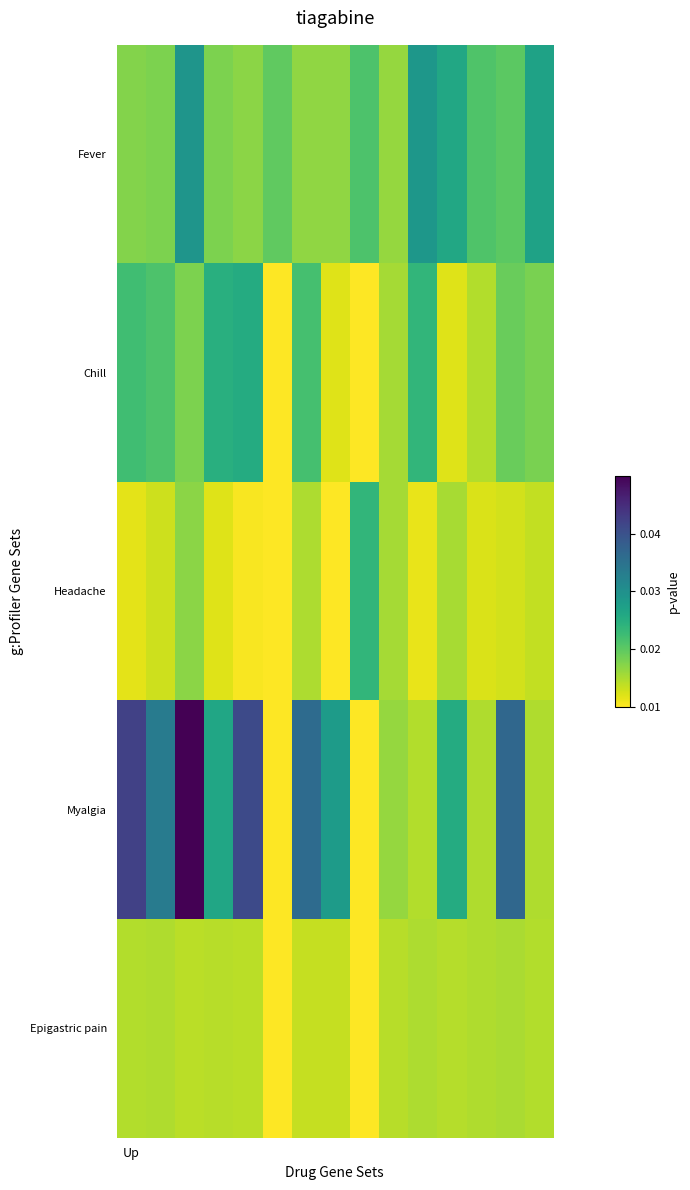

Reading left to right, list all the values displayed in this chart.

Fever: 0.0	0.0	0.0	0.0	0.0	0.0	0.0	0.0	0.0	0.0	0.0	0.0	0.0	0.0	0.0
Chill: 0.0	0.0	0.0	0.0	0.0	0.0	0.0	0.0	0.0	0.0	0.0	0.0	0.0	0.0	0.0
Headache: 0.0	0.0	0.0	0.0	0.0	0.0	0.0	0.0	0.0	0.0	0.0	0.0	0.0	0.0	0.0
Myalgia: 0.0	0.0	0.1	0.0	0.0	0.0	0.0	0.0	0.0	0.0	0.0	0.0	0.0	0.0	0.0
Epigastric pain: 0.0	0.0	0.0	0.0	0.0	0.0	0.0	0.0	0.0	0.0	0.0	0.0	0.0	0.0	0.0